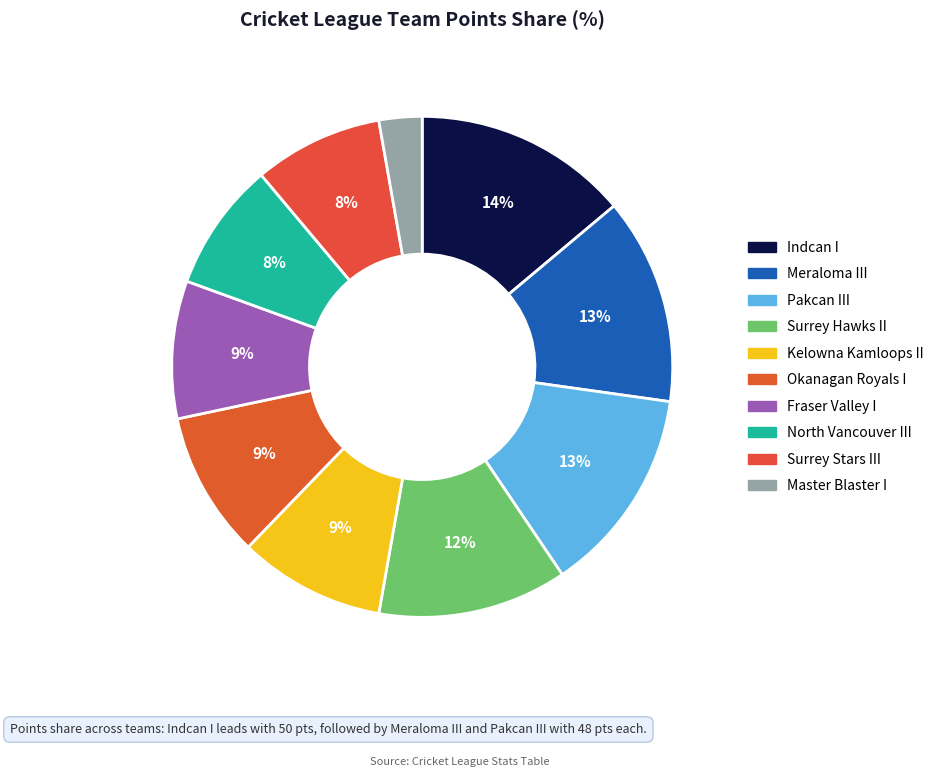

Count the number of slices in the pie.

10